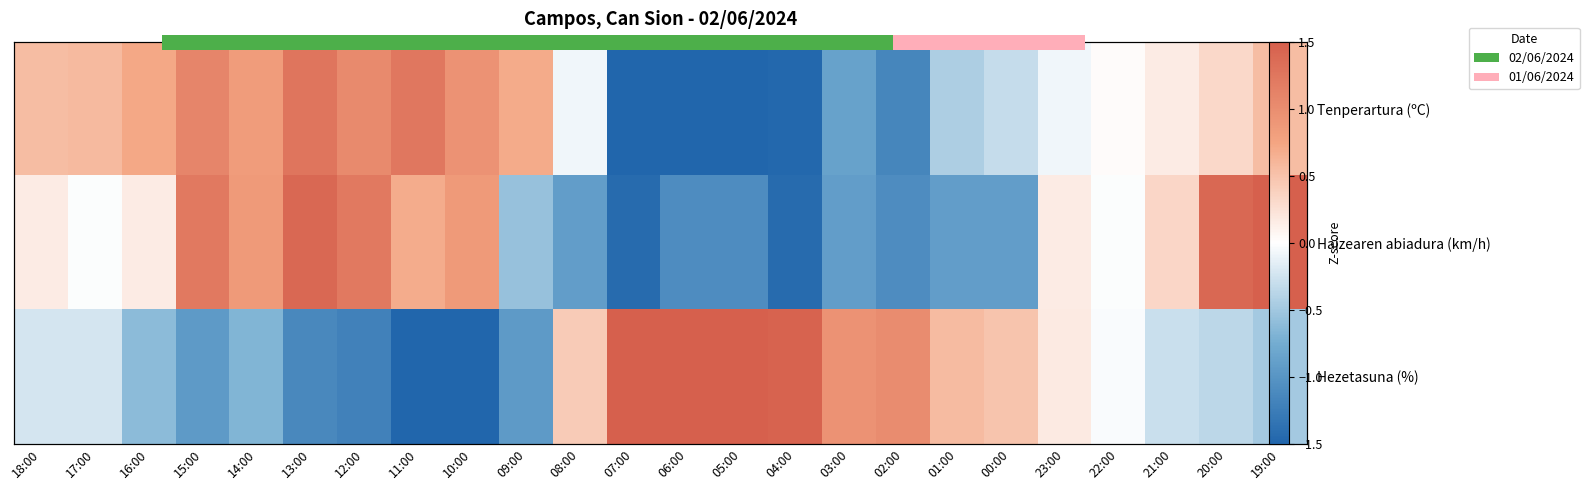

Where is Haizearen abiadura (km/h) nearest to the value 0?

17:00